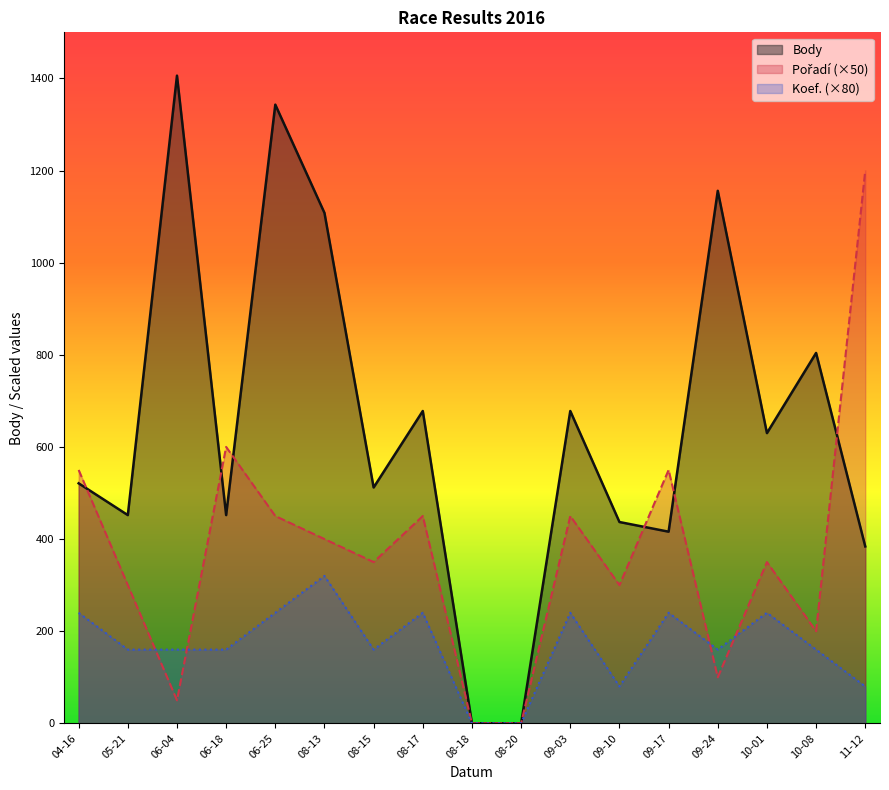

Which series changed the most between 08-20 and 10-01?

Body